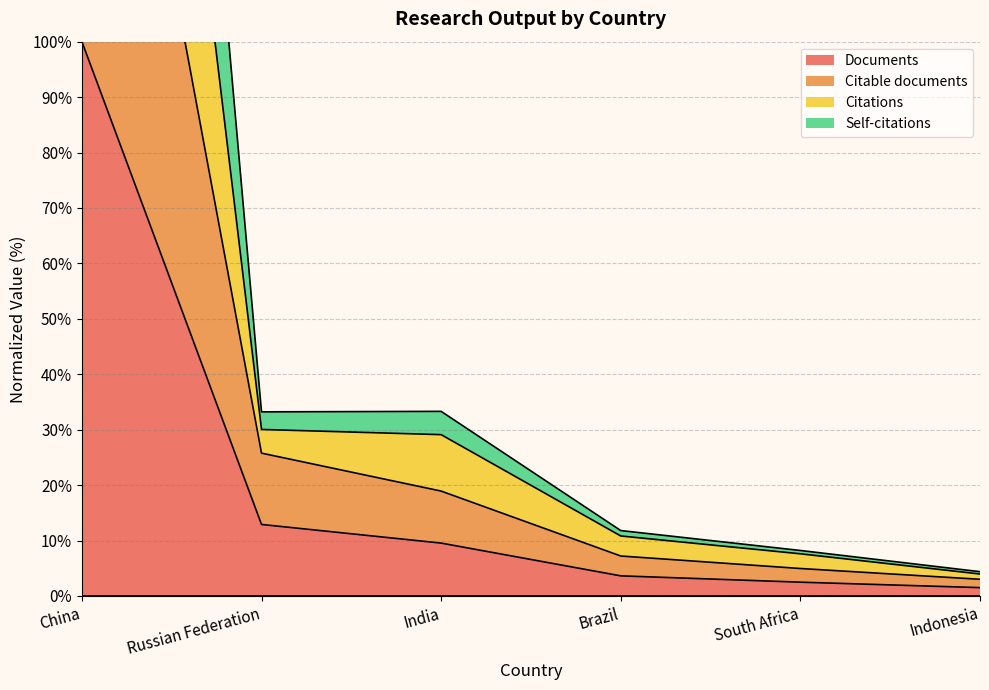

What is the difference between the maximum and second lowest values in the Self-citations series?

292.4